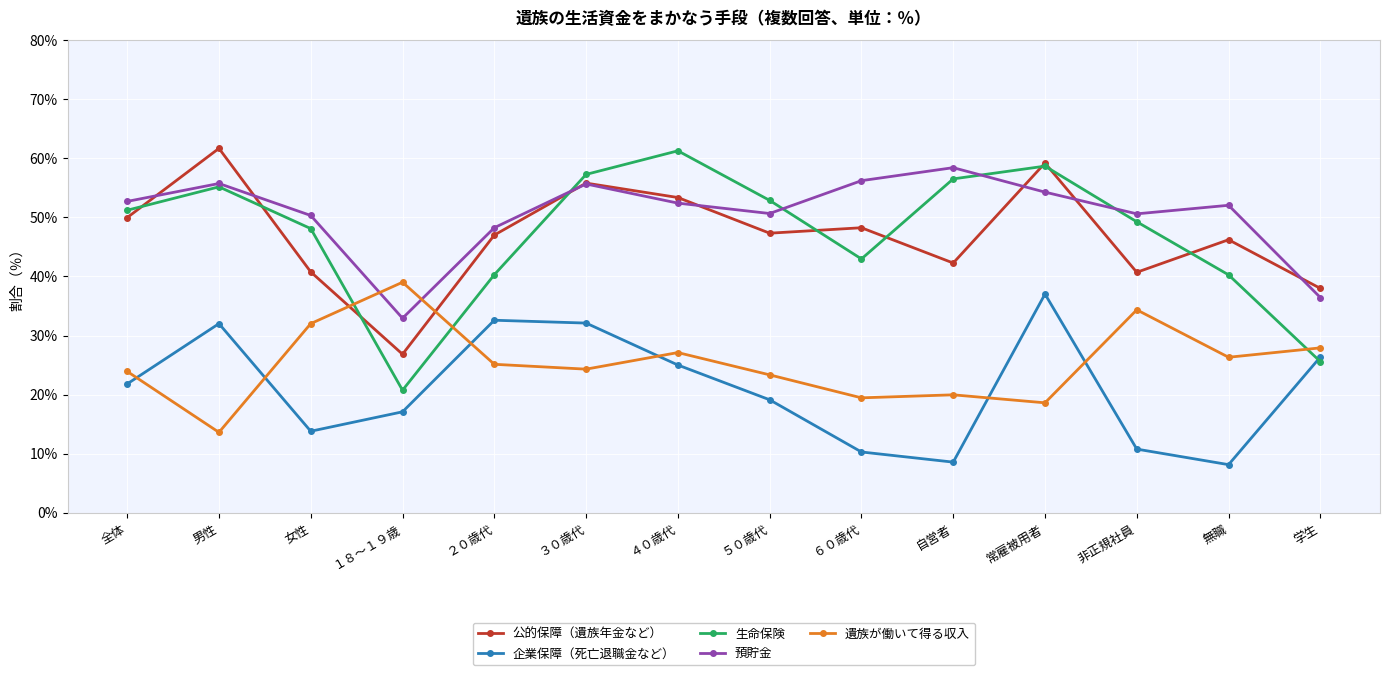

What is the spread (max minus min) of values at ４０歳代?

36.3